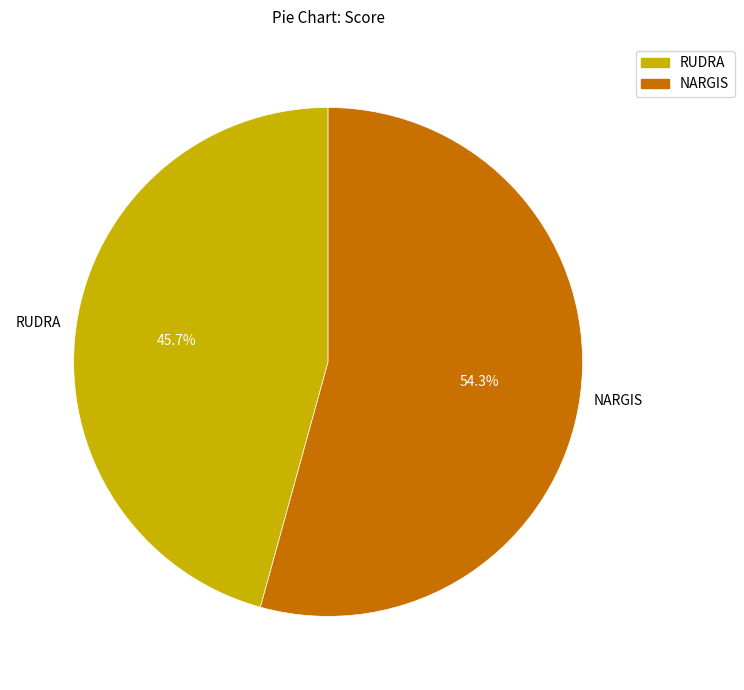

What portion of the pie excludes RUDRA?

54.3%